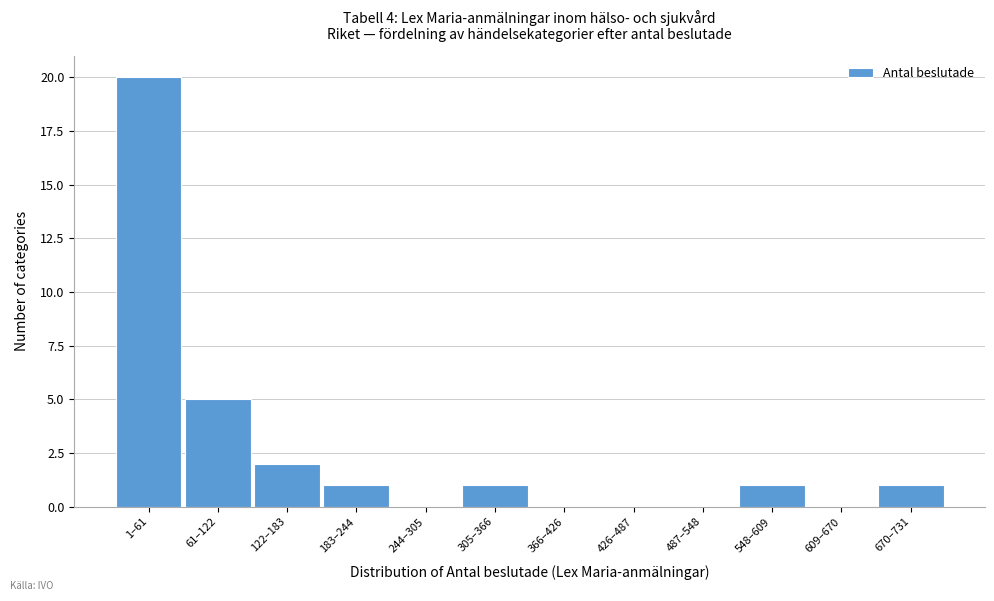

Reading left to right, what are all the values shown in this chart?

1–61=20	61–122=5	122–183=2	183–244=1	244–305=0	305–366=1	366–426=0	426–487=0	487–548=0	548–609=1	609–670=0	670–731=1